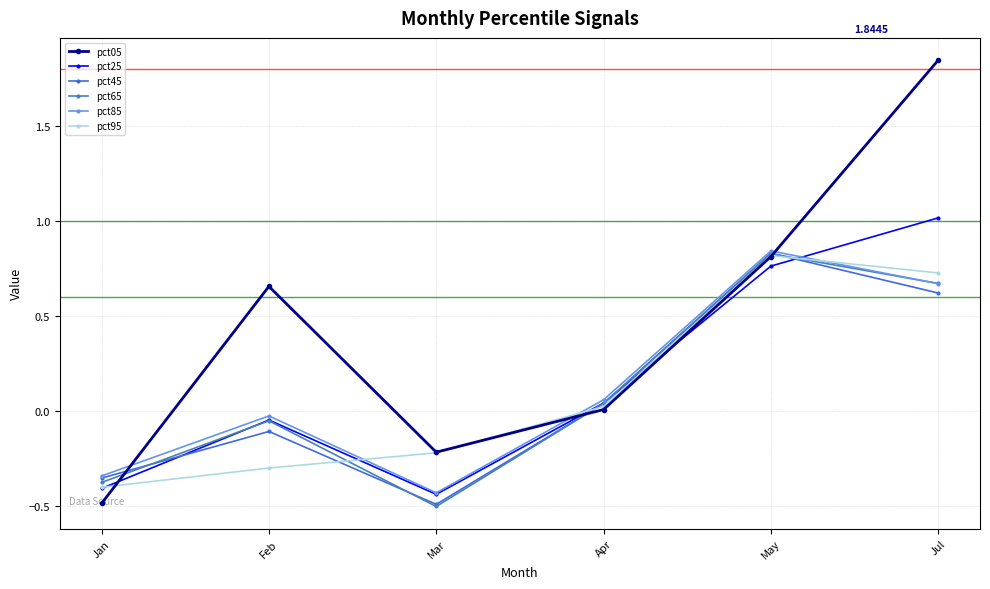

What is the label of the 3rd point from the left?

Mar